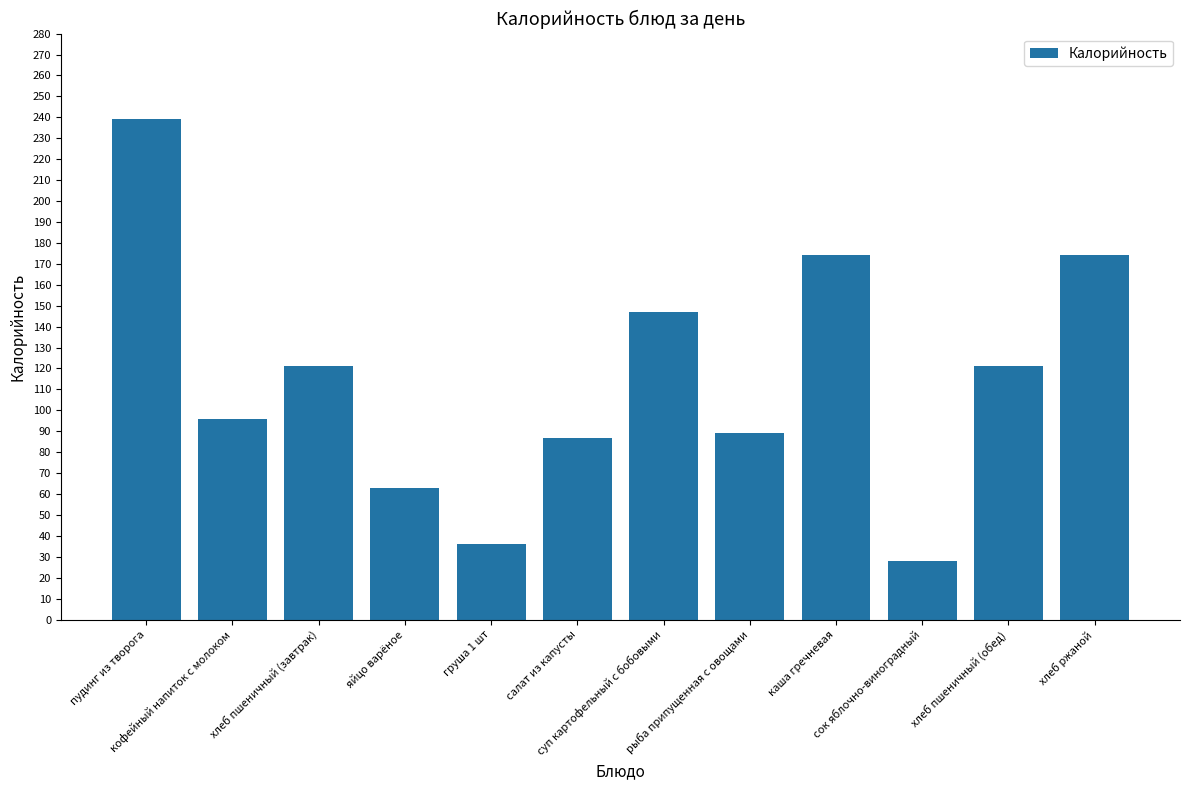

Is it true that the value at хлеб пшеничный (завтрак) is 121?

True